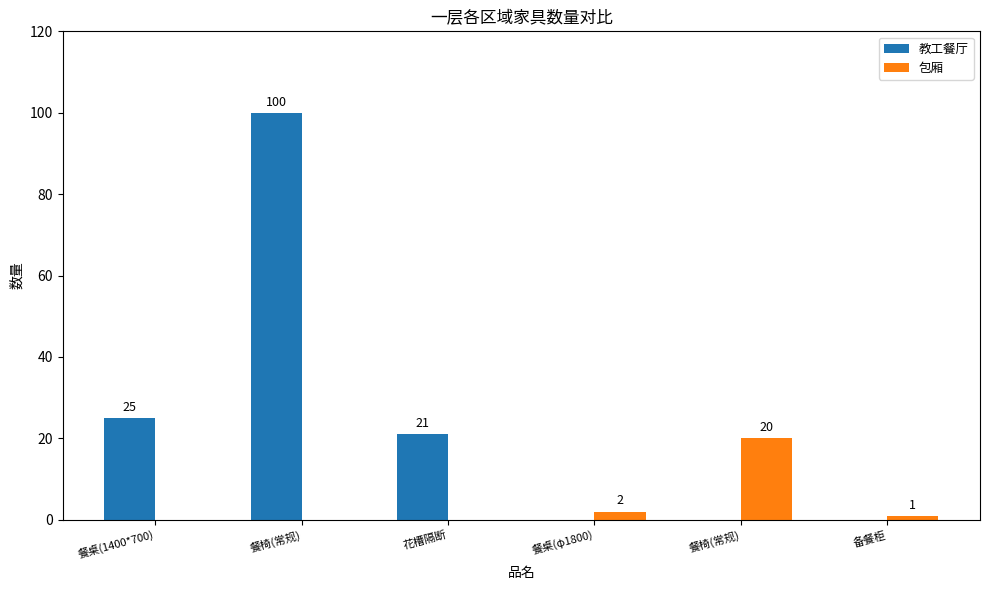

Reading left to right, list all the values displayed in this chart.

教工餐厅: 餐桌(1400*700)=25	餐椅(常规)=100	花槽隔断=21	餐桌(φ1800)=0	餐椅(常规)=0	备餐柜=0
包厢: 餐桌(1400*700)=0	餐椅(常规)=0	花槽隔断=0	餐桌(φ1800)=2	餐椅(常规)=20	备餐柜=1